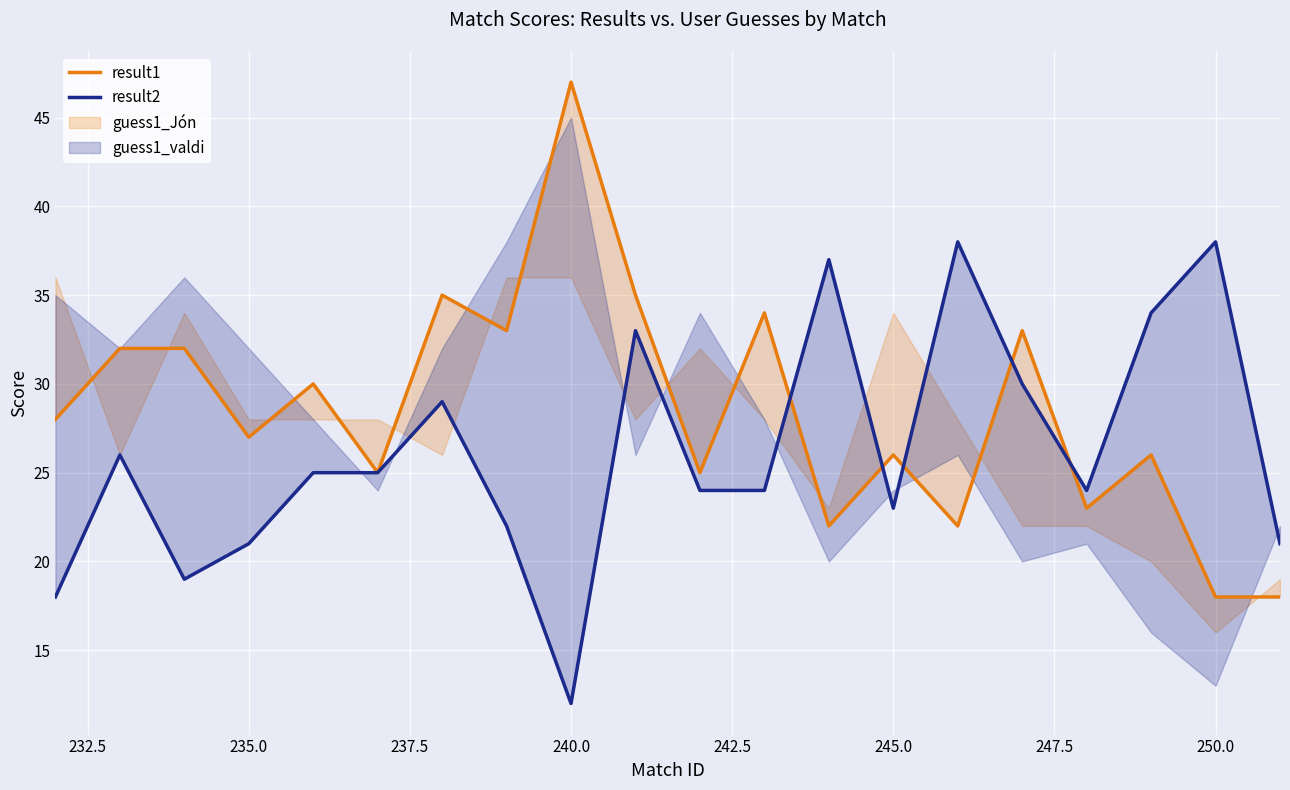

After their last crossing, which series has the higher values: result2 or result1?

result2